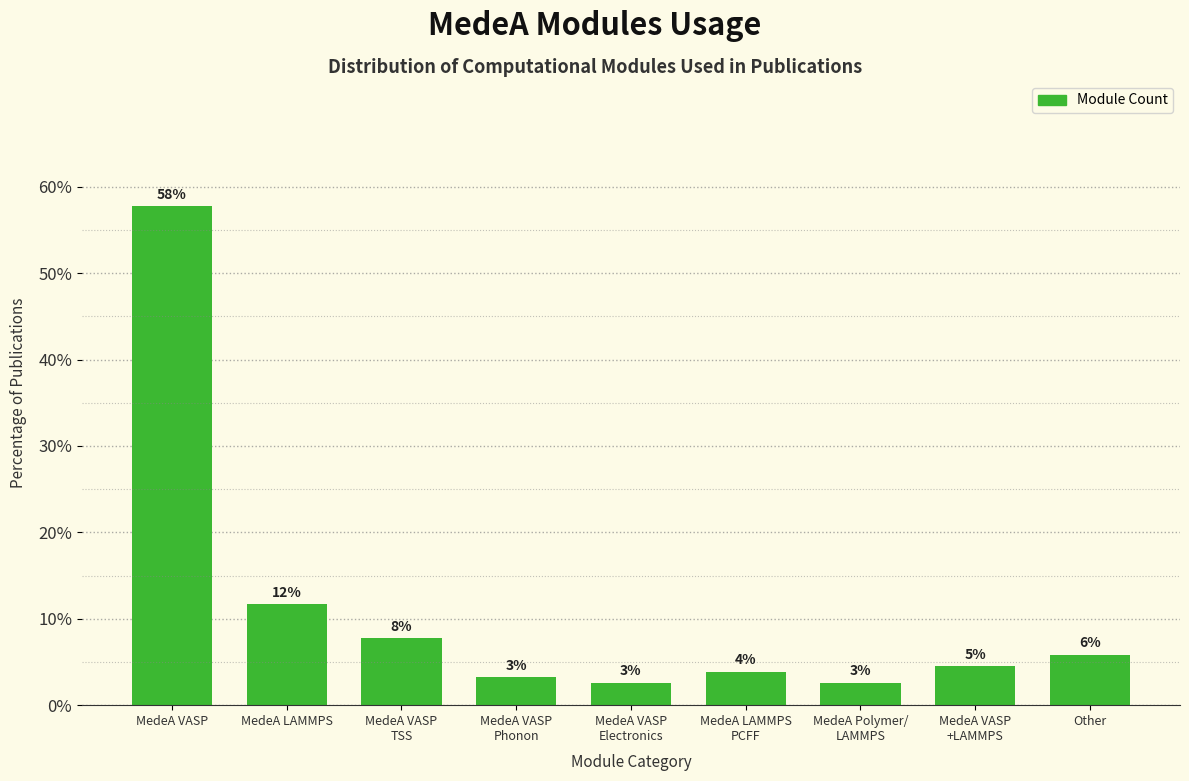

How many bars are there in total?

9